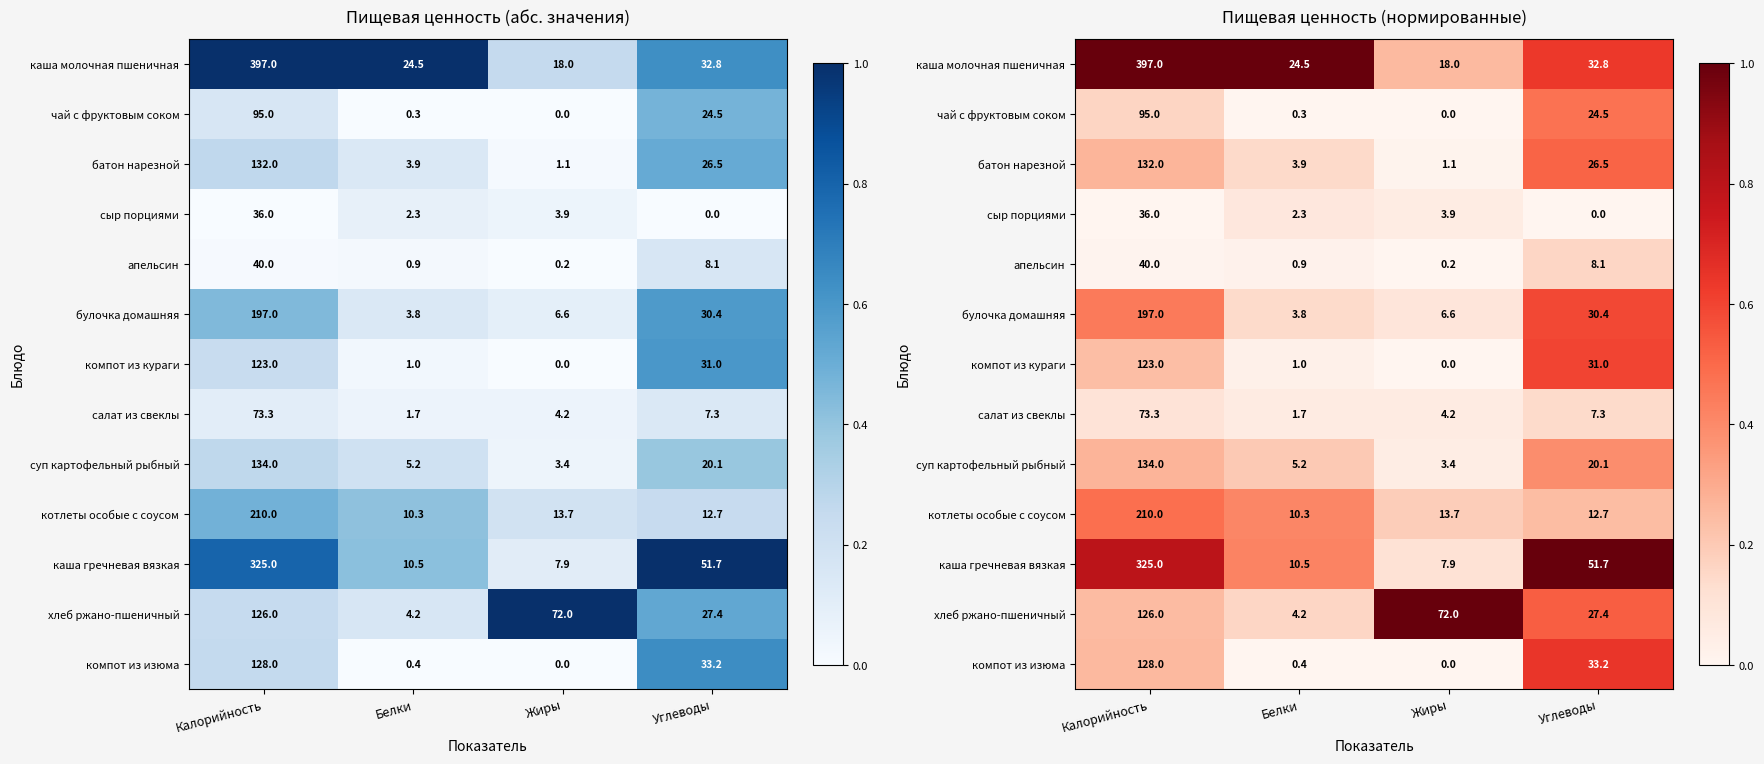

Which category has the highest value in the каша молочная пшеничная series?

Калорийность